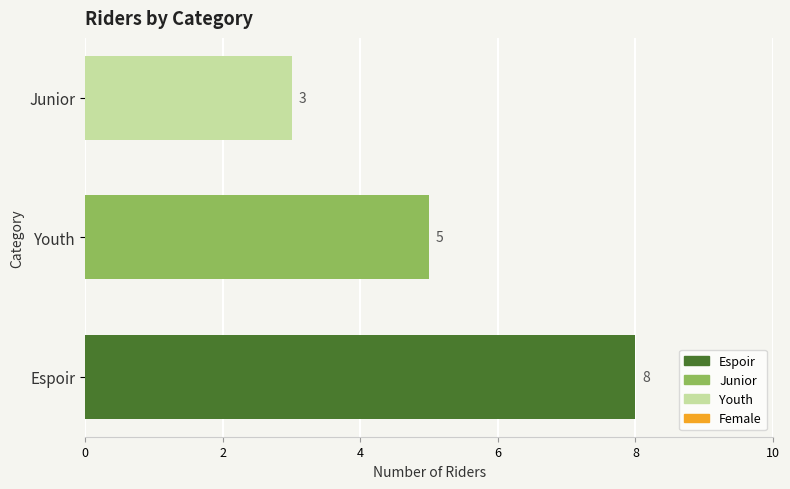

What is the difference between the maximum and minimum values?

5